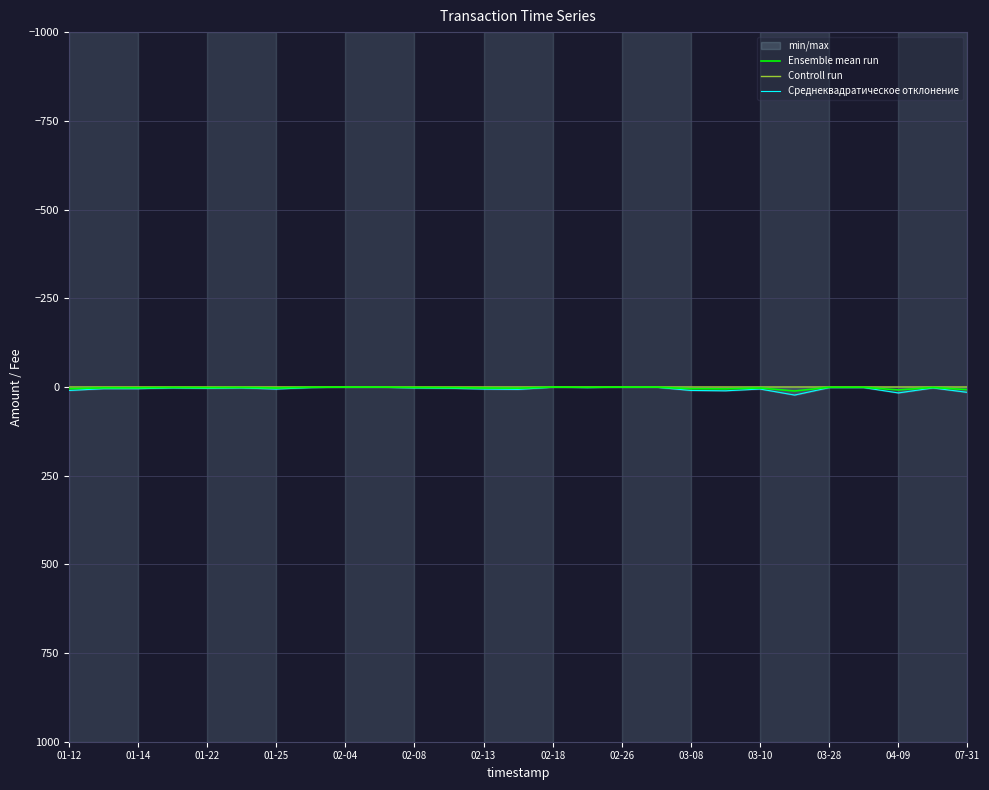

True or false: Controll run and Среднеквадратическое отклонение intersect in this chart.

False